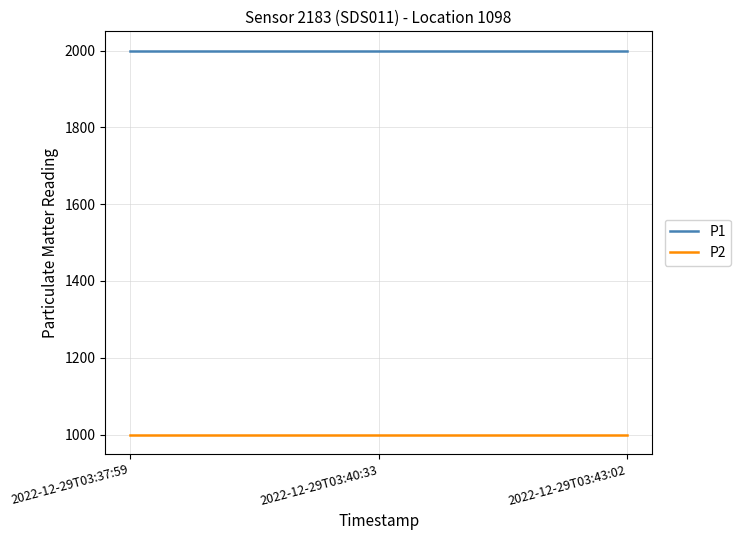

What position from the right is 2022-12-29T03:43:02?

1